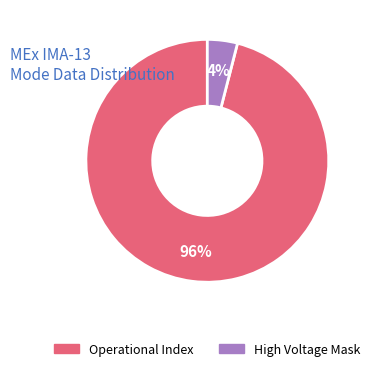

What is the largest slice in the pie chart?

Operational Index